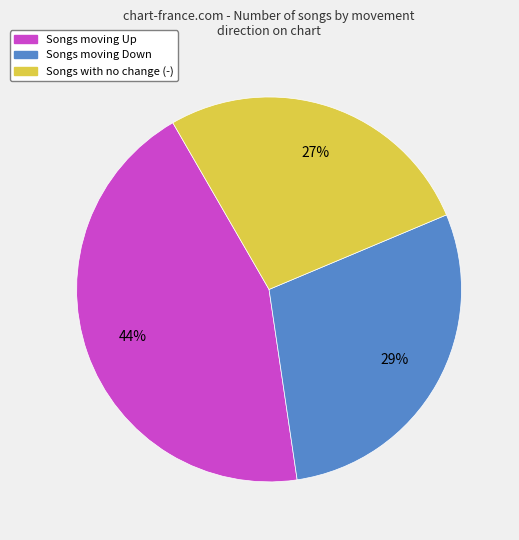

To the nearest percent, what is the difference between the largest and smallest slice percentages?

17%